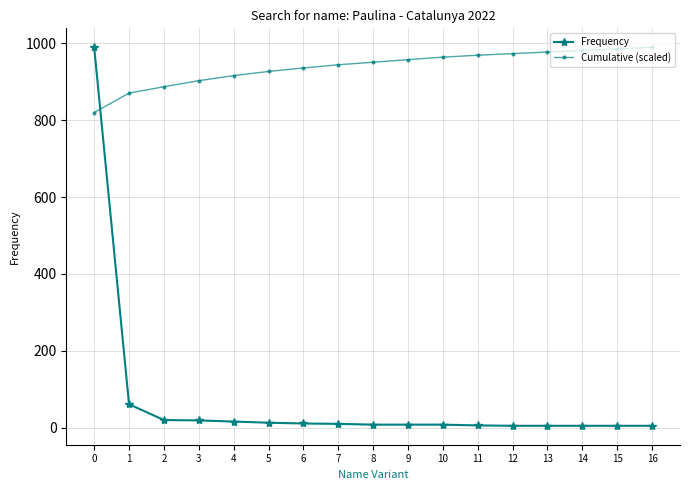

How many intersections are there between Cumulative (scaled) and Frequency?

1